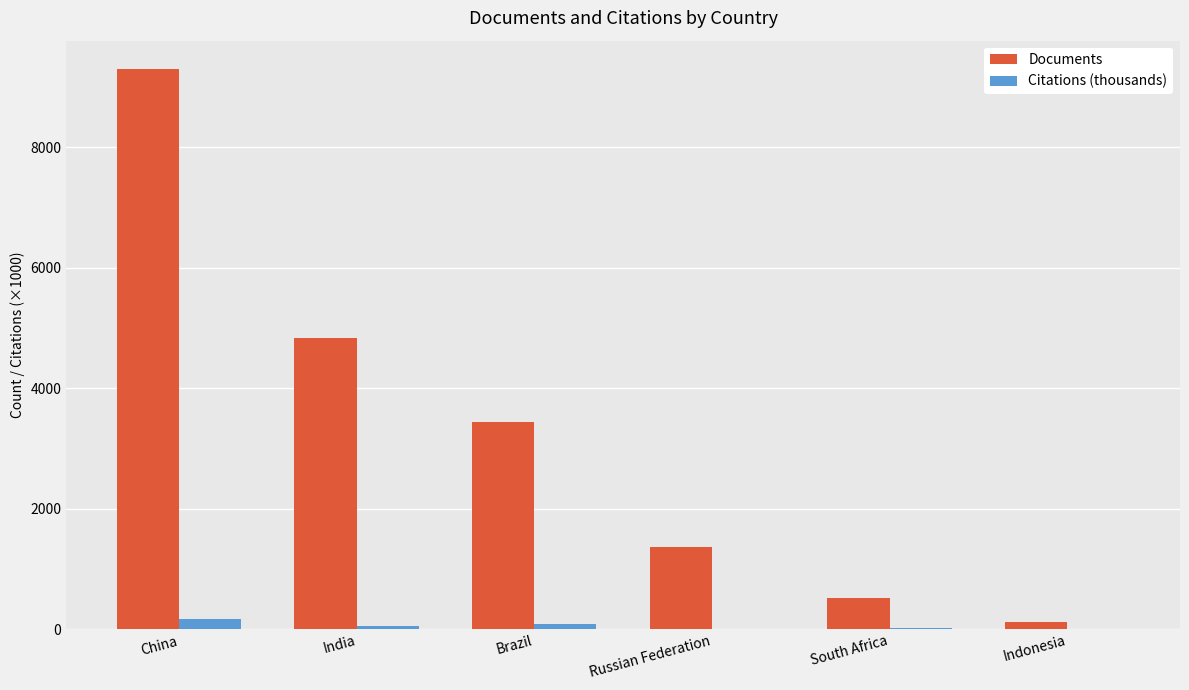

Is the value of Documents at South Africa greater than the value of Citations (thousands) at Indonesia?

Yes